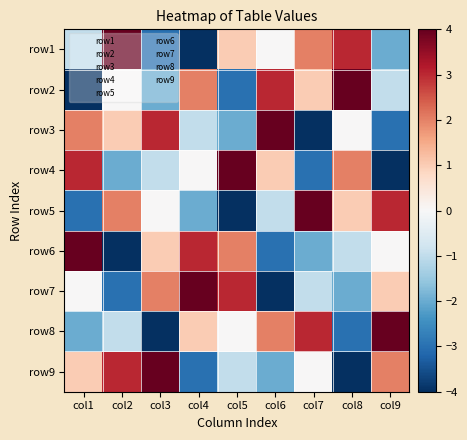

What is the spread (max minus min) of values at col3?

8